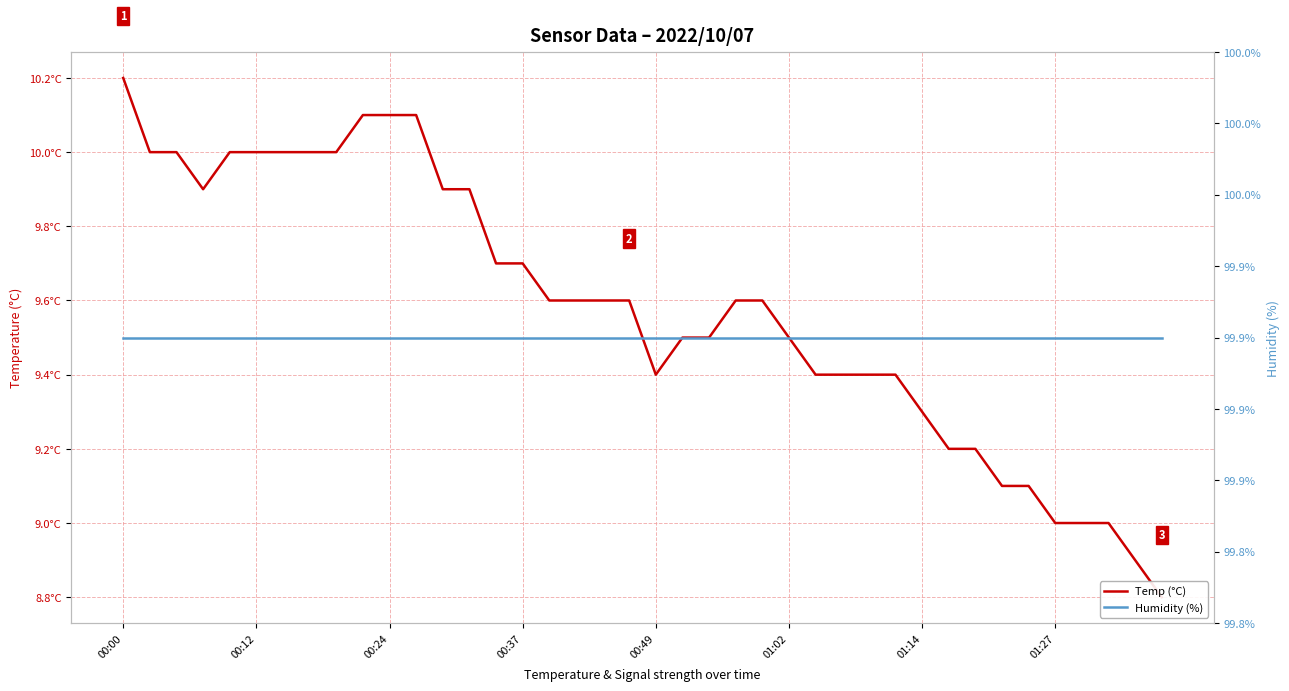

What position from the right is 11?

29